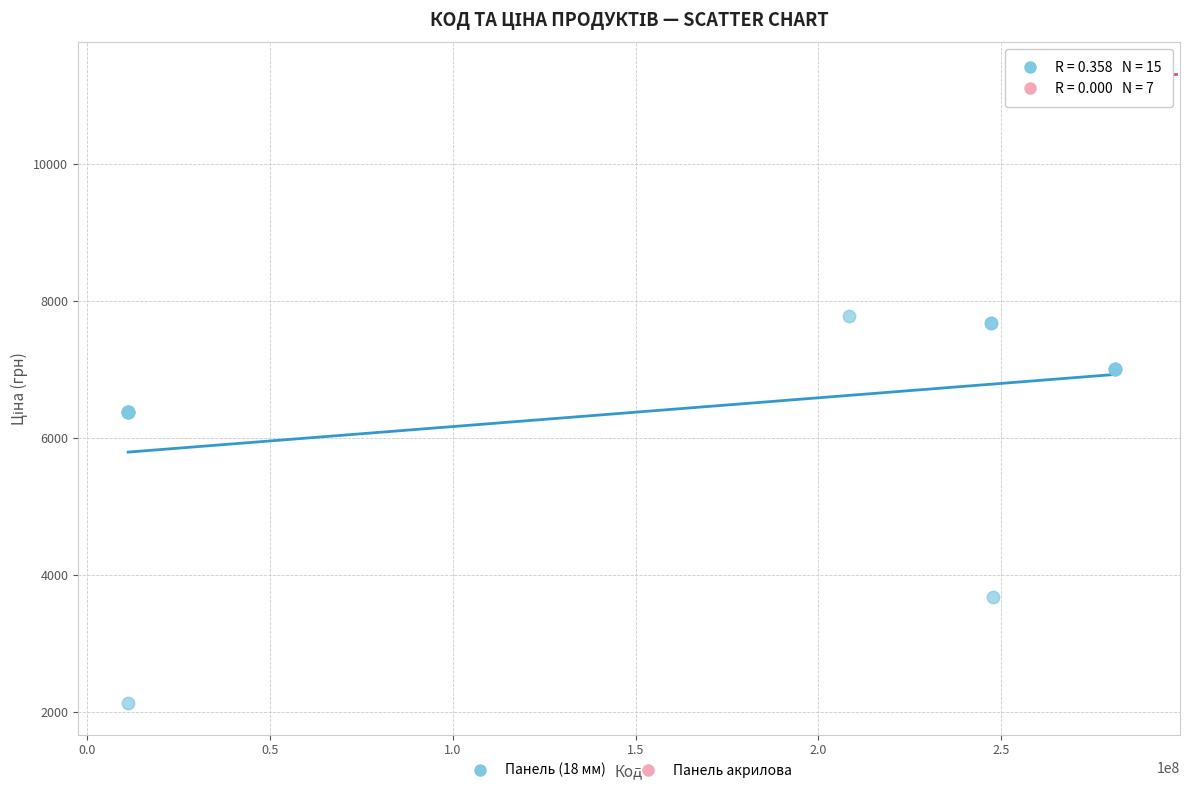

Which series contains the lowest Y value?

Панель (18 мм)